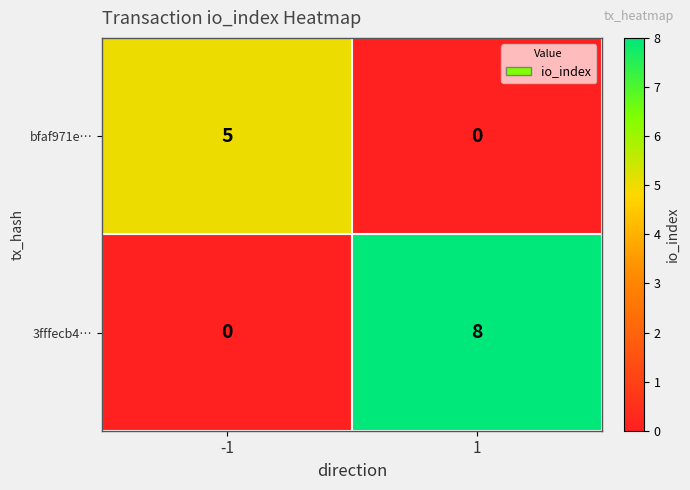

Reading left to right, what are all the values shown in this chart?

bfaf971e…: -1=5	1=0
3fffecb4…: -1=0	1=8